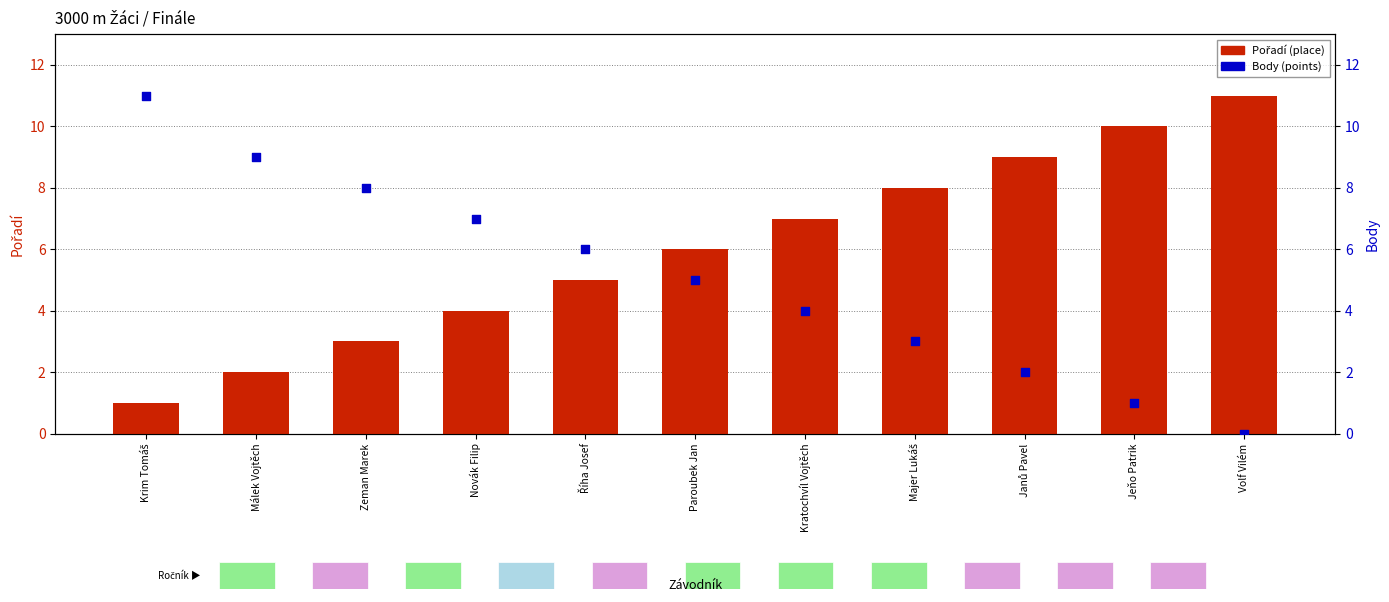

Which series contains the highest Y value?

Pořadí (place)